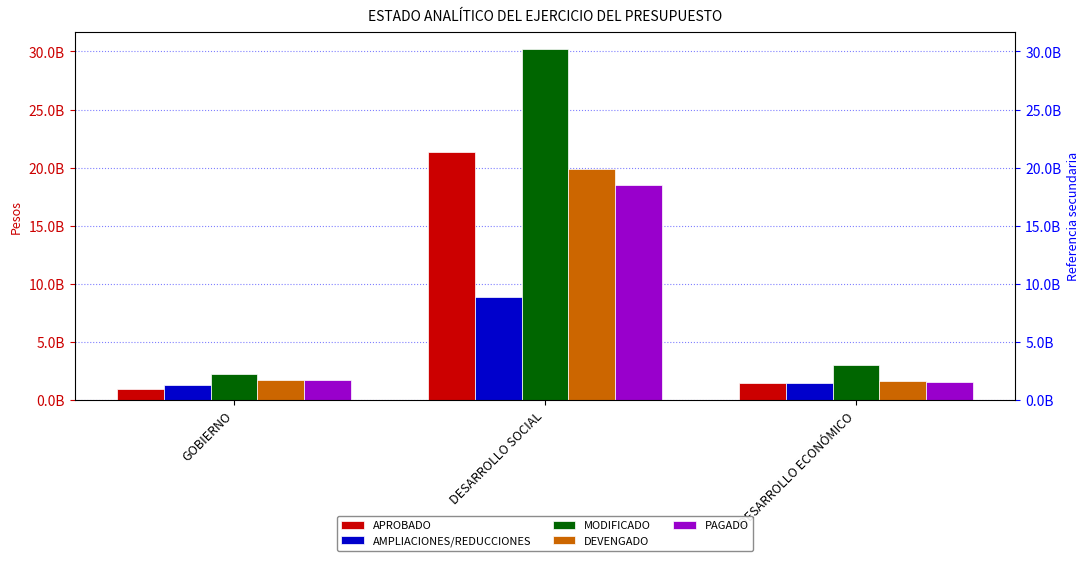

What is the difference between the MODIFICADO values at GOBIERNO and DESARROLLO ECONÓMICO?

750090804